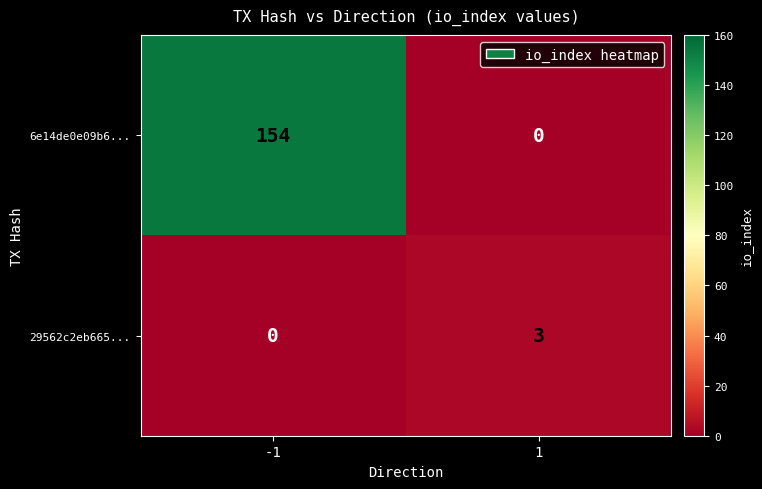

What is the sum of all 29562c2eb665... values?

3